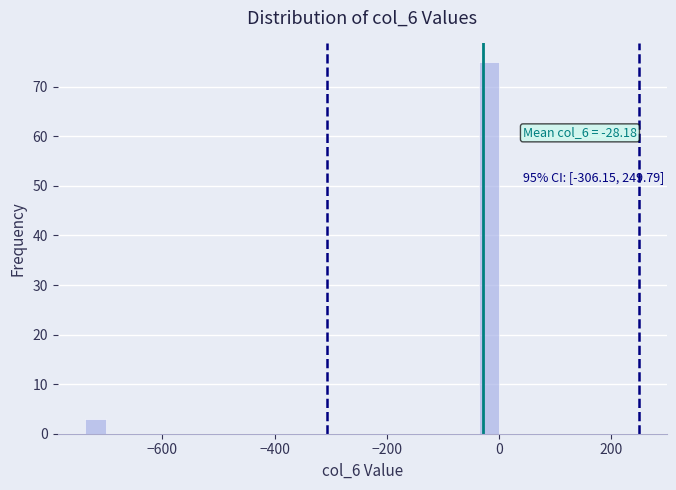

Read against the x-axis, roughly where is the centre of the tallest bar?

-20